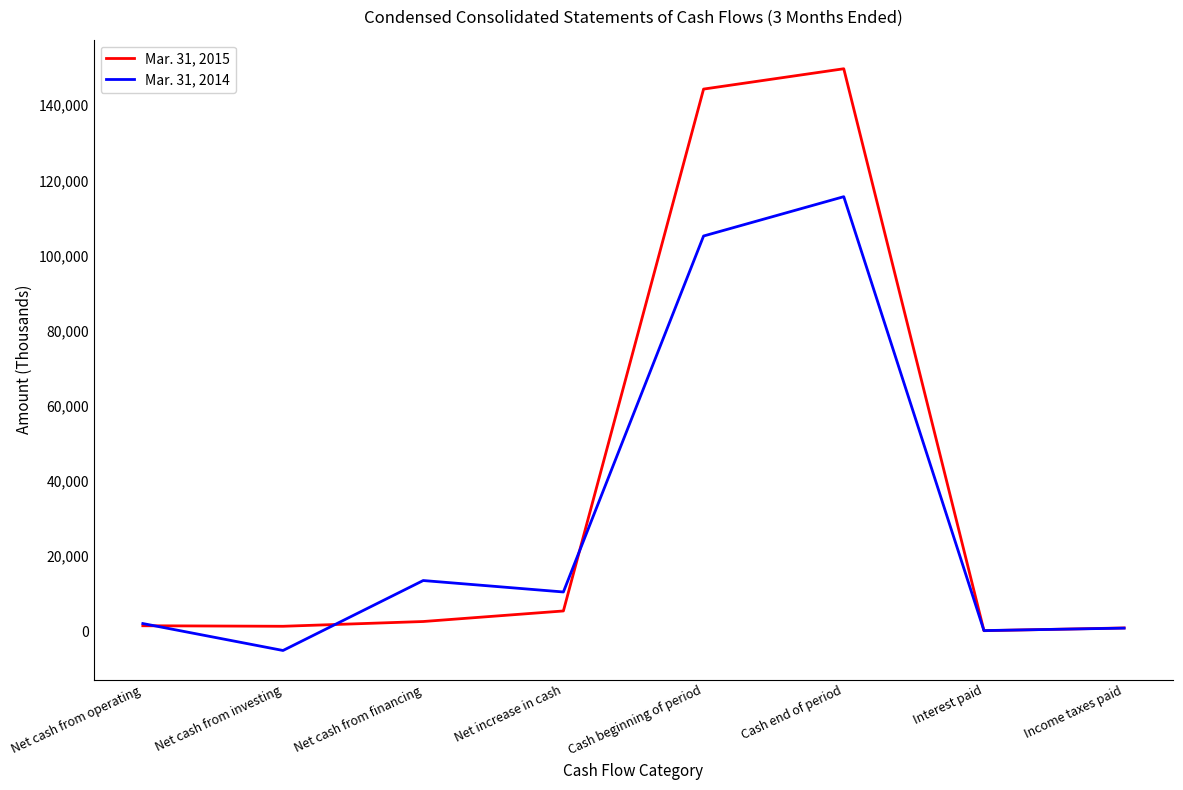

What are all the series names shown in the legend?

Mar. 31, 2015, Mar. 31, 2014